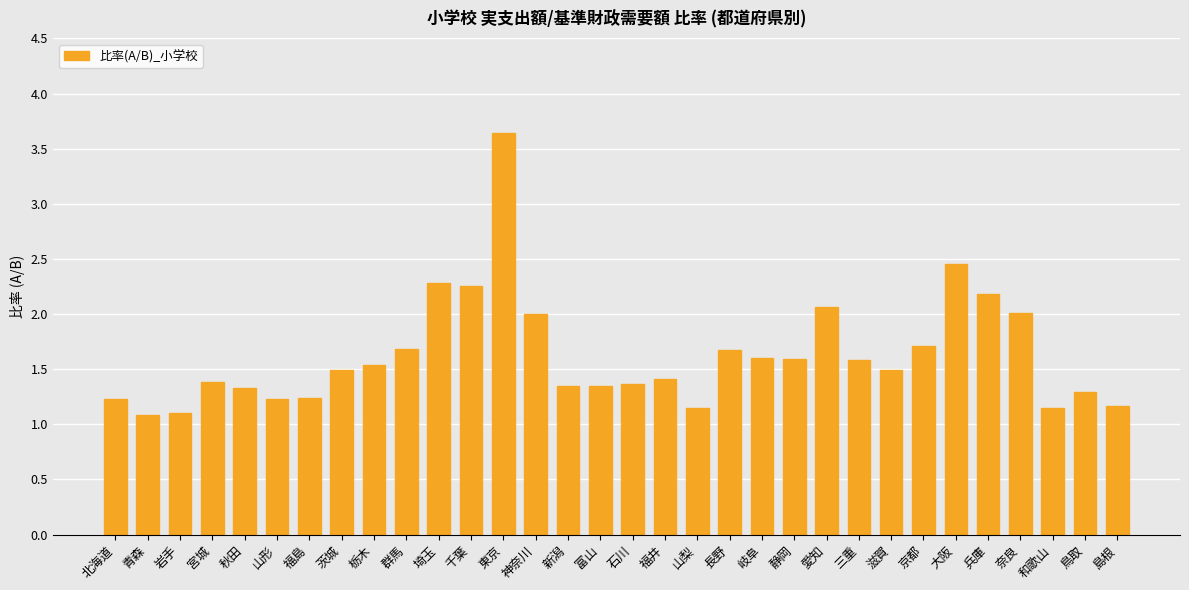

What is the approximate value at 滋賀?

1.5